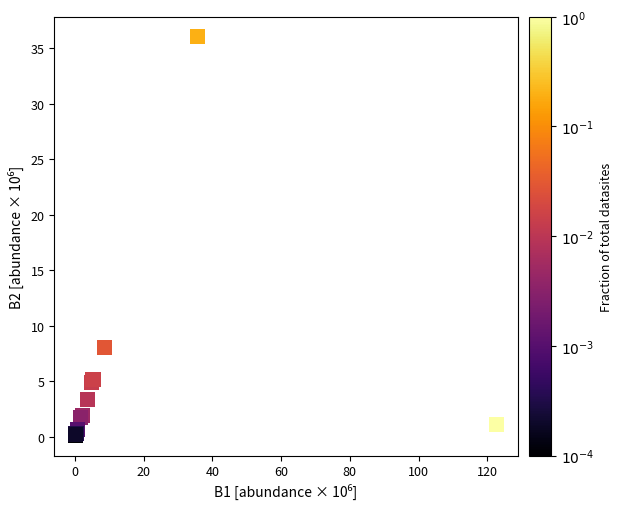

What Y value in the scatter plot is closest to 18?

8.1